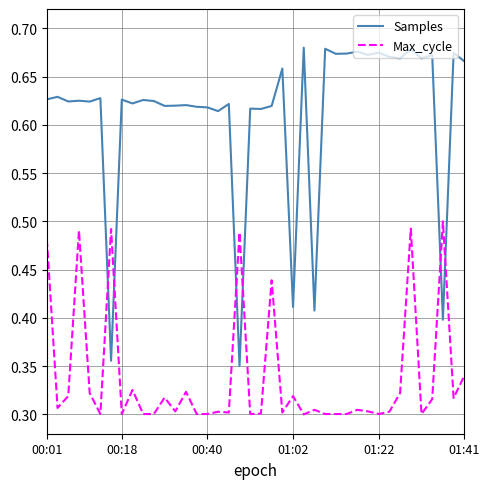

How many intersections are there between Samples and Max_cycle?

6